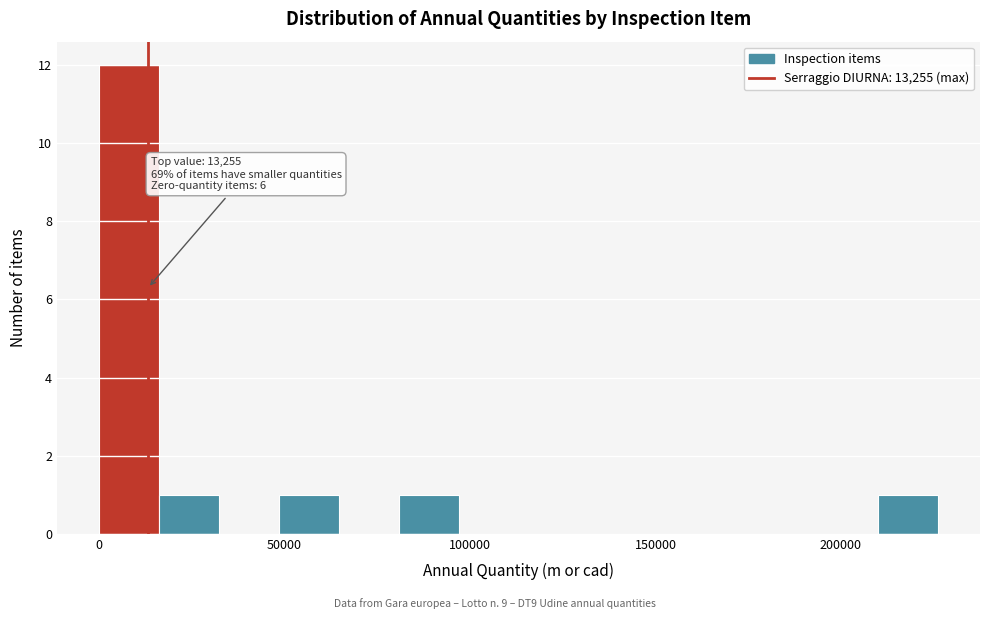

Around what value on the x-axis is the tallest bar? Give the approximate position of its centre, as read against the axis.

10000